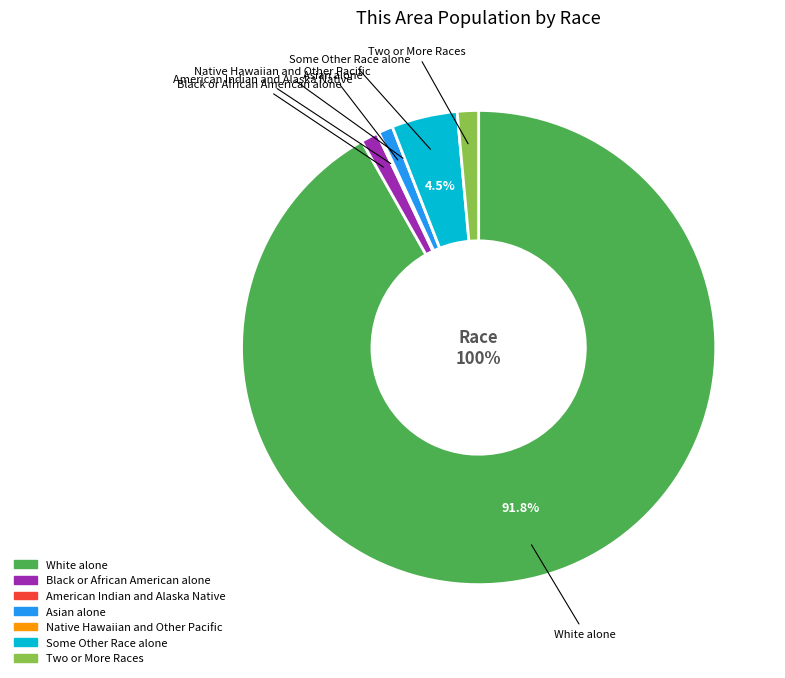

Which category has the biggest portion of the pie?

White alone